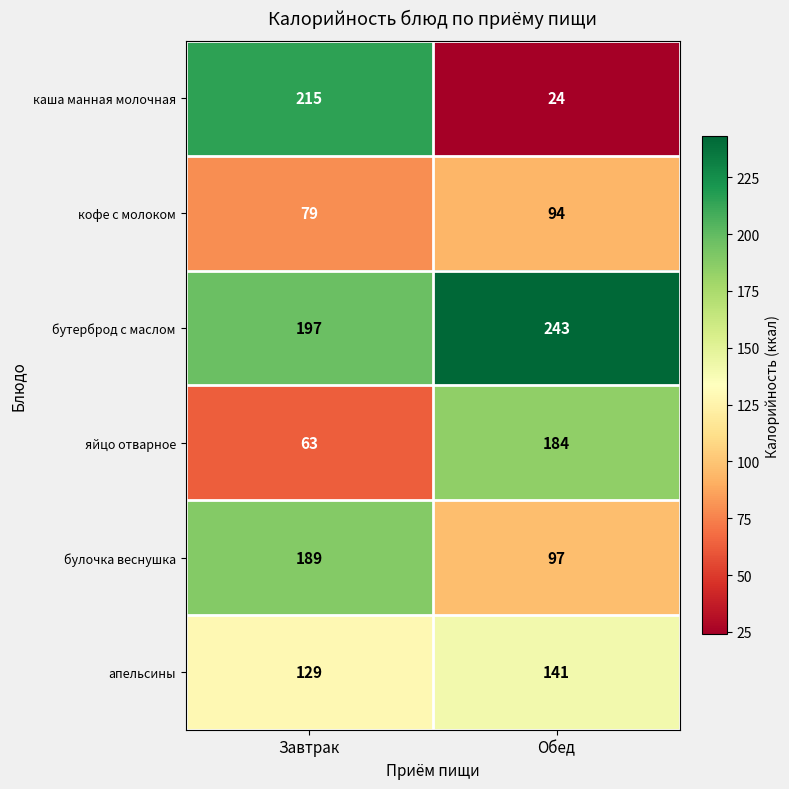

What is the difference between the highest and lowest values at Обед?

219